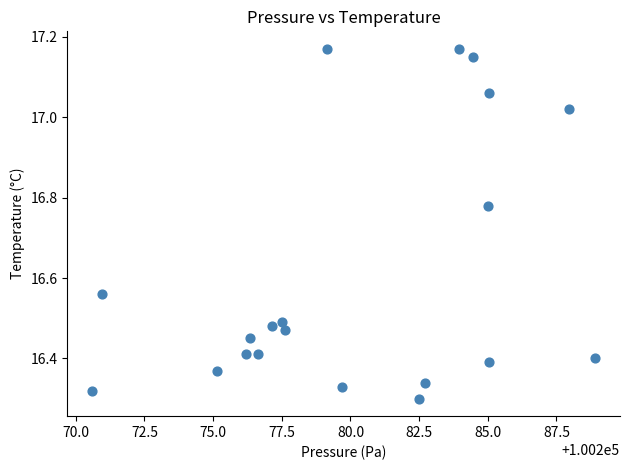

What is the range of X values (max minus min)?

18.3